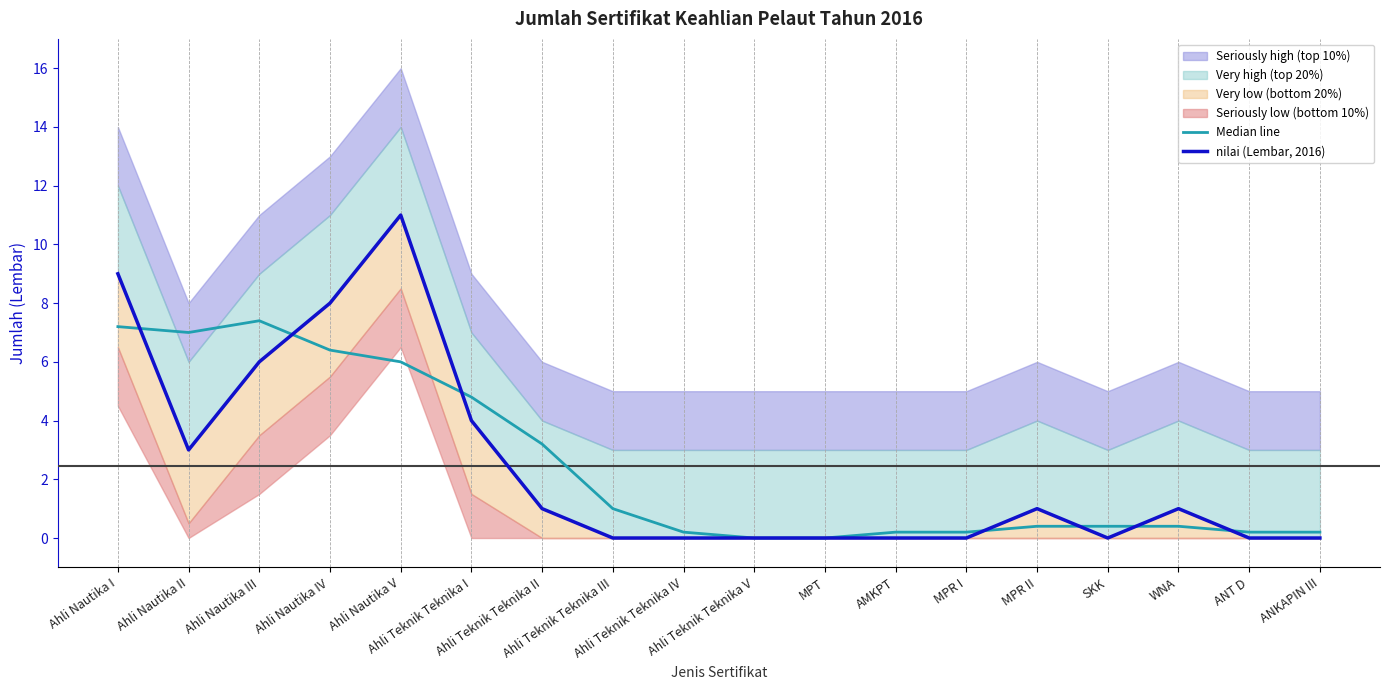

Where is the first local minimum for Median line?

Ahli Nautika II